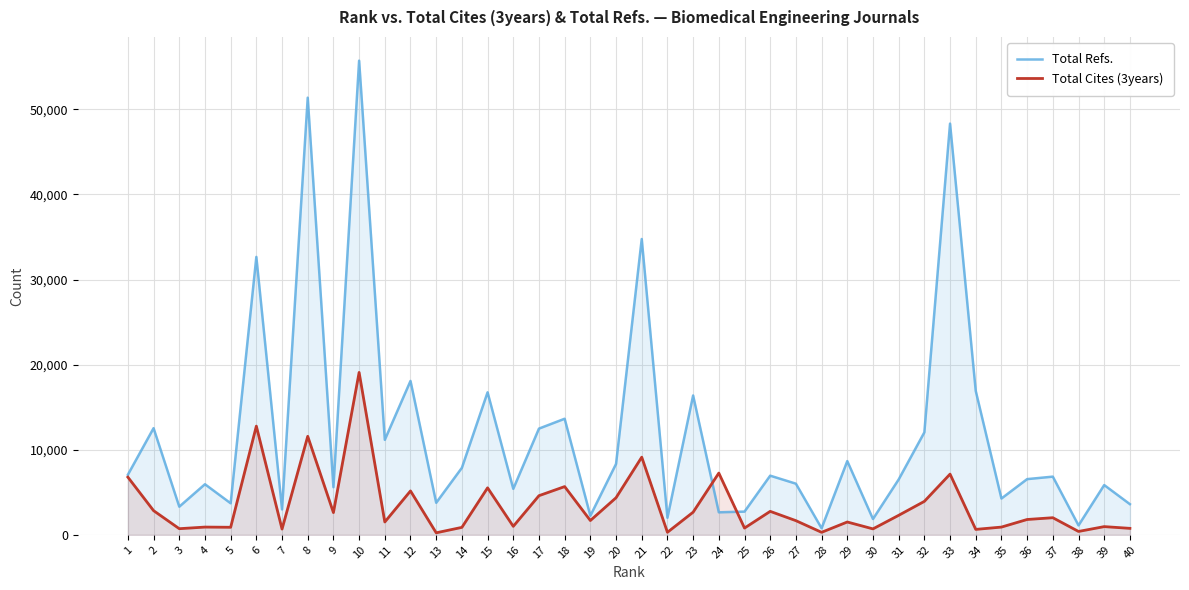

True or false: Total Refs. has more than 2 interior local peaks.

True